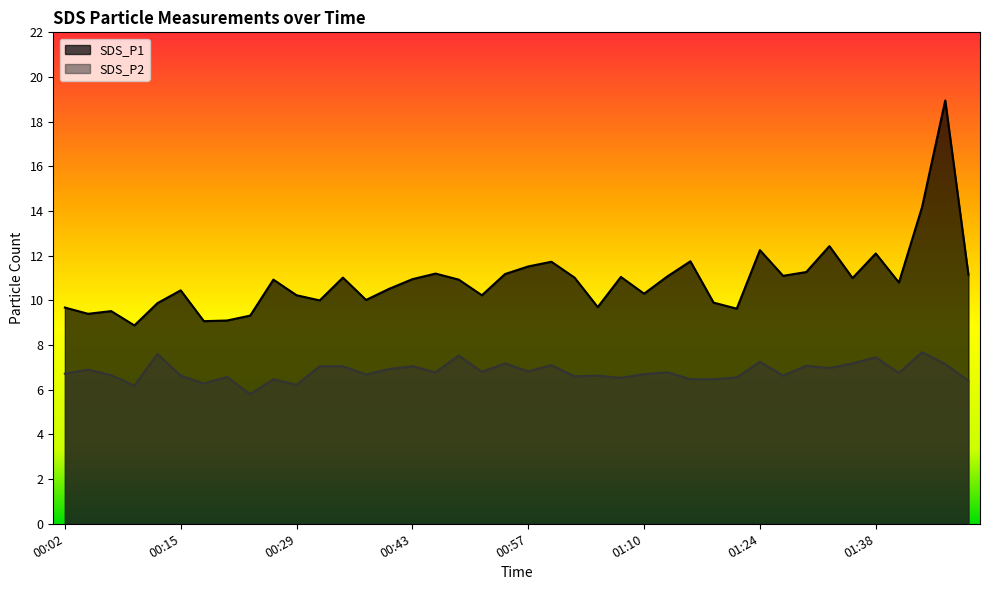

Reading left to right, transcribe all the data shown in this chart.

SDS_P1: 9.7	9.4	9.5	8.9	9.9	10.4	9.1	9.1	9.3	10.9	10.2	10.0	11.0	10.0	10.5	10.9	11.2	10.9	10.2	11.2	11.5	11.7	11.0	9.7	11.1	10.3	11.1	11.8	9.9	9.6	12.2	11.1	11.3	12.4	11.0	12.1	10.8	14.2	18.9	11.2
SDS_P2: 6.7	6.9	6.7	6.2	7.6	6.6	6.3	6.6	5.8	6.5	6.2	7.0	7.0	6.7	6.9	7.0	6.8	7.5	6.8	7.2	6.8	7.1	6.6	6.6	6.5	6.7	6.8	6.5	6.5	6.5	7.2	6.6	7.1	7.0	7.2	7.5	6.8	7.7	7.2	6.4